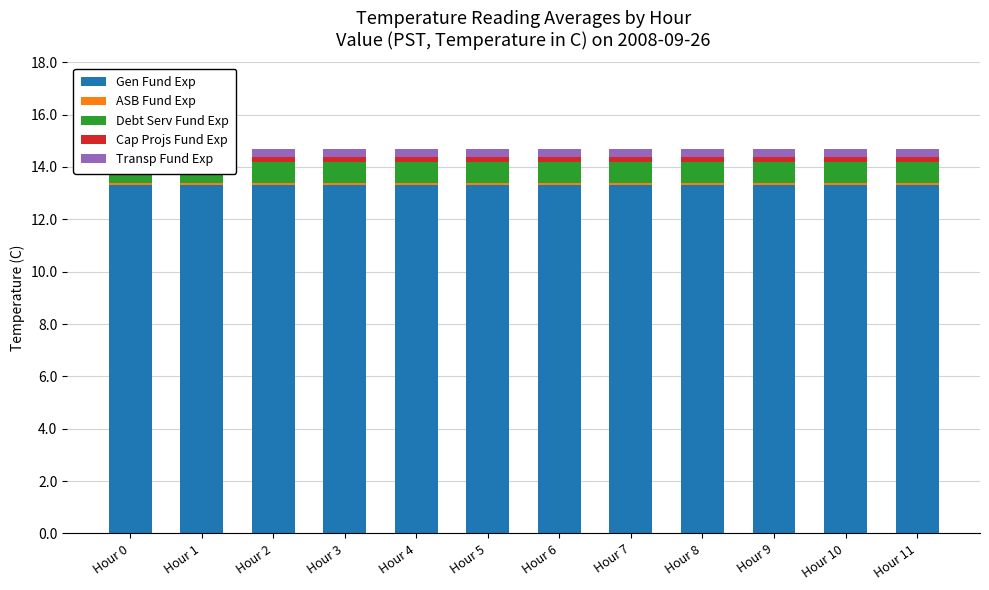

List the series in order of their peak value, lowest first.

ASB Fund Exp, Cap Projs Fund Exp, Transp Fund Exp, Debt Serv Fund Exp, Gen Fund Exp